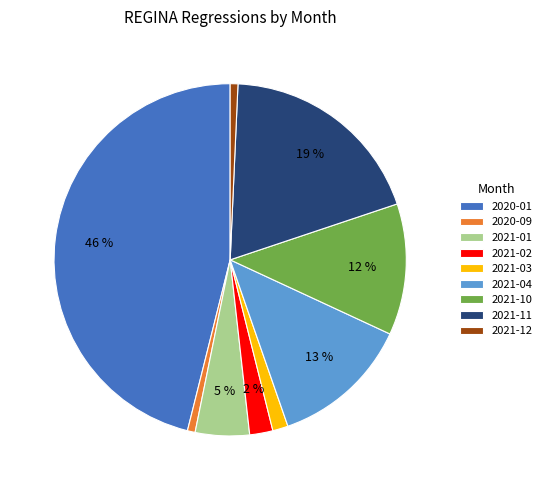

Is there a majority slice in this chart?

No